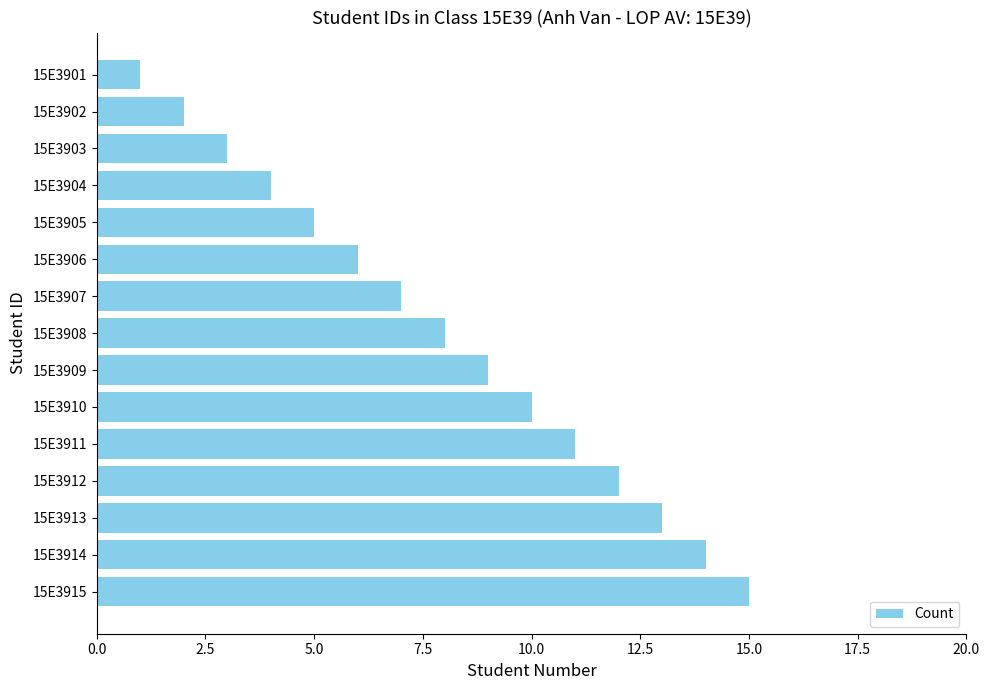

What is the change in value from 15E3908 to 15E3903?

-5